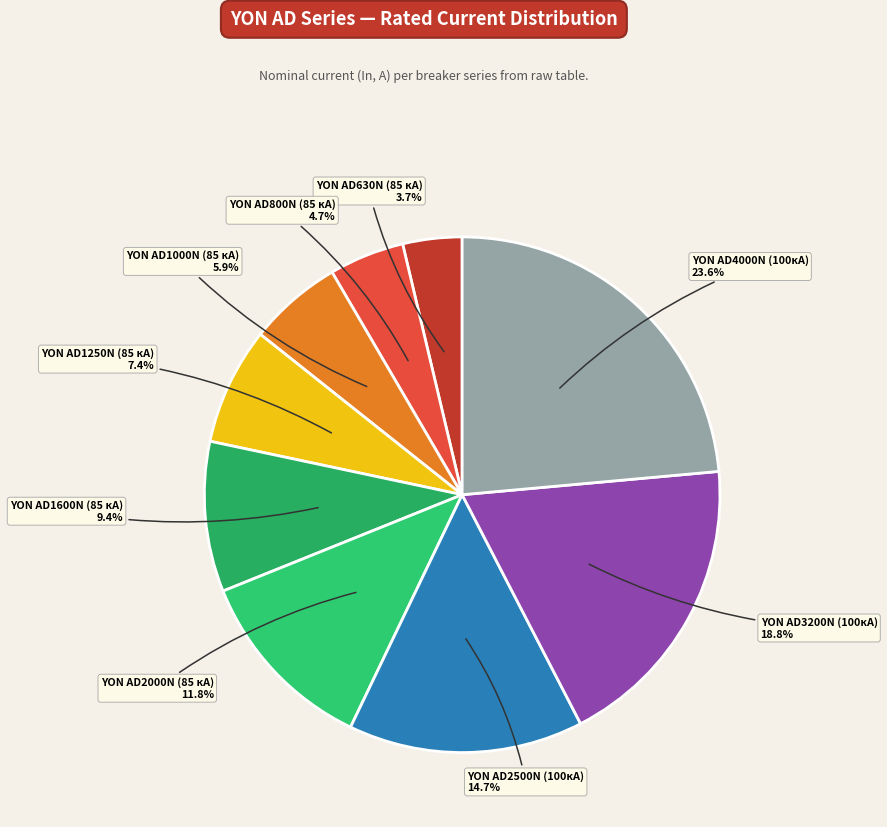

To the nearest percent, what is the difference between the largest and smallest slice percentages?

20%